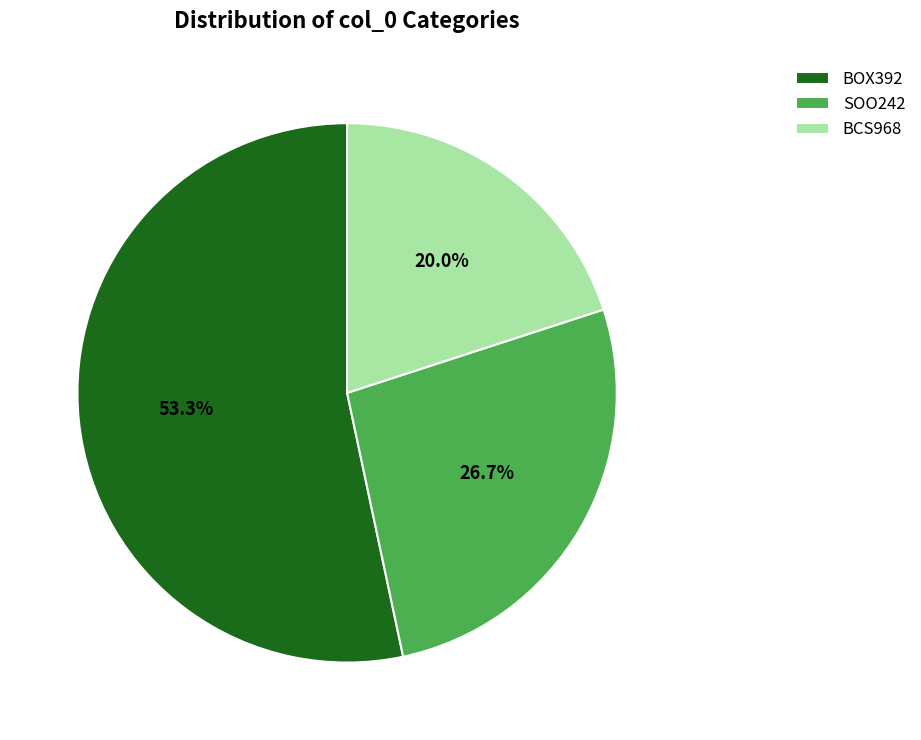

To the nearest percent, what percentage of the pie is BOX392?

53%